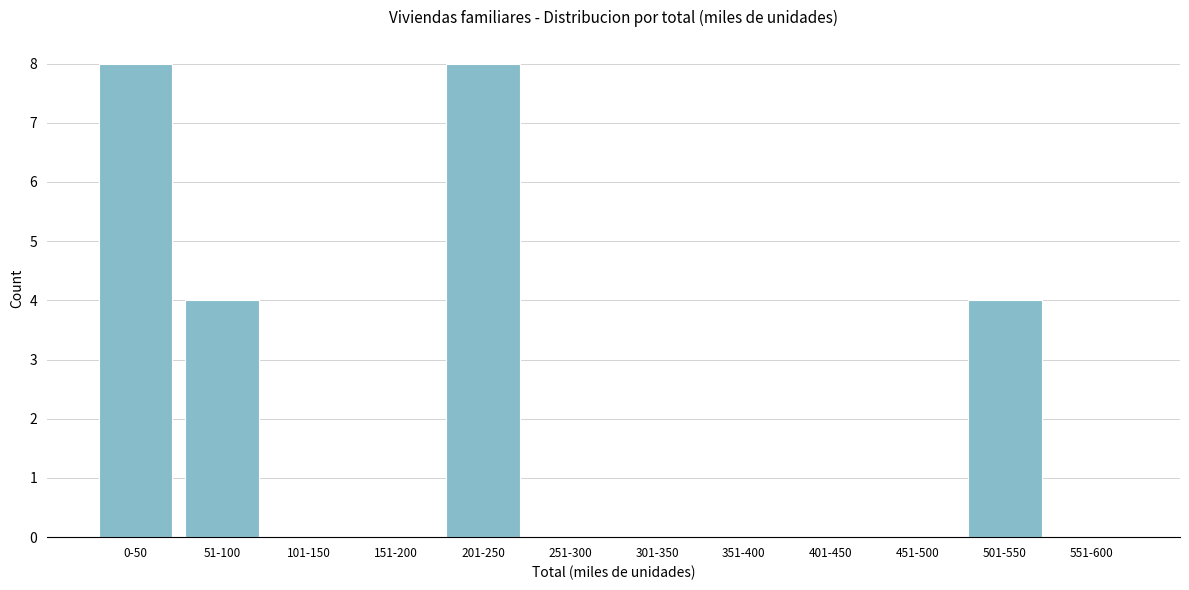

What is the maximum value shown in the chart?

8